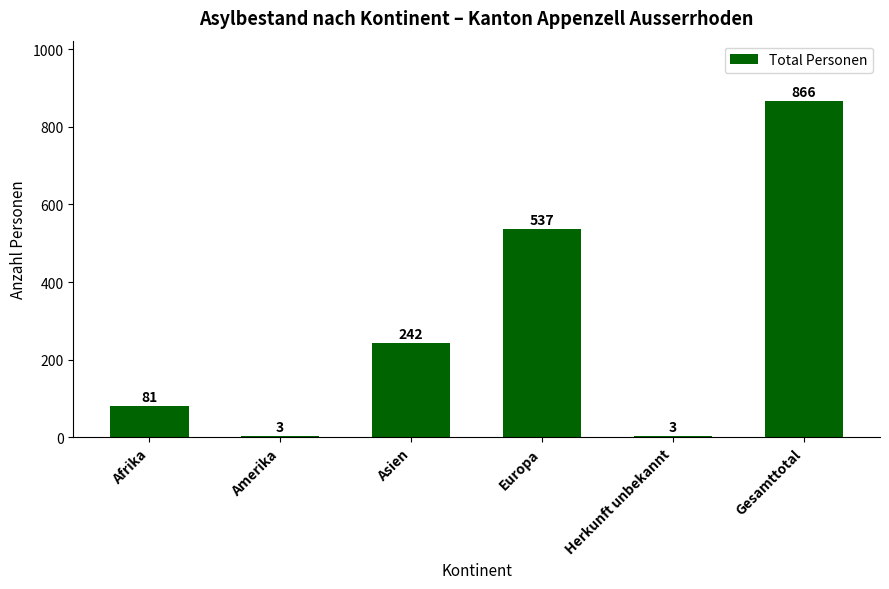

What is the sum of the values at Herkunft unbekannt and Europa?

540